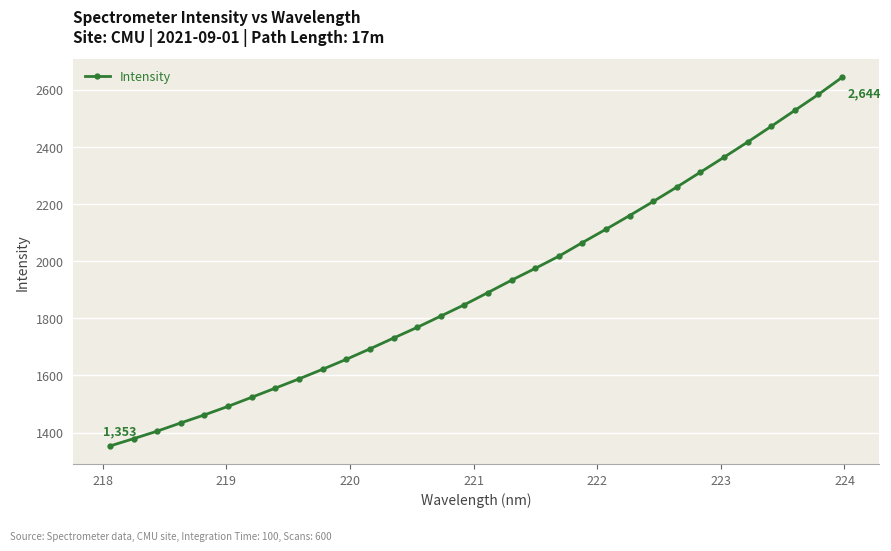

What is the maximum value shown in the chart?

2643.9